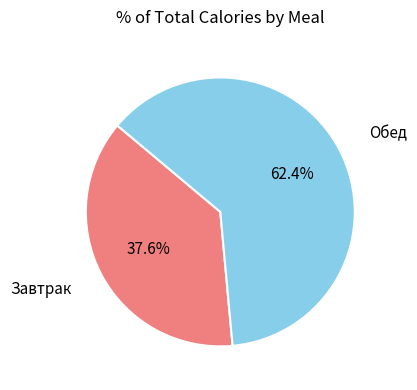

Does any single category account for the majority?

Yes